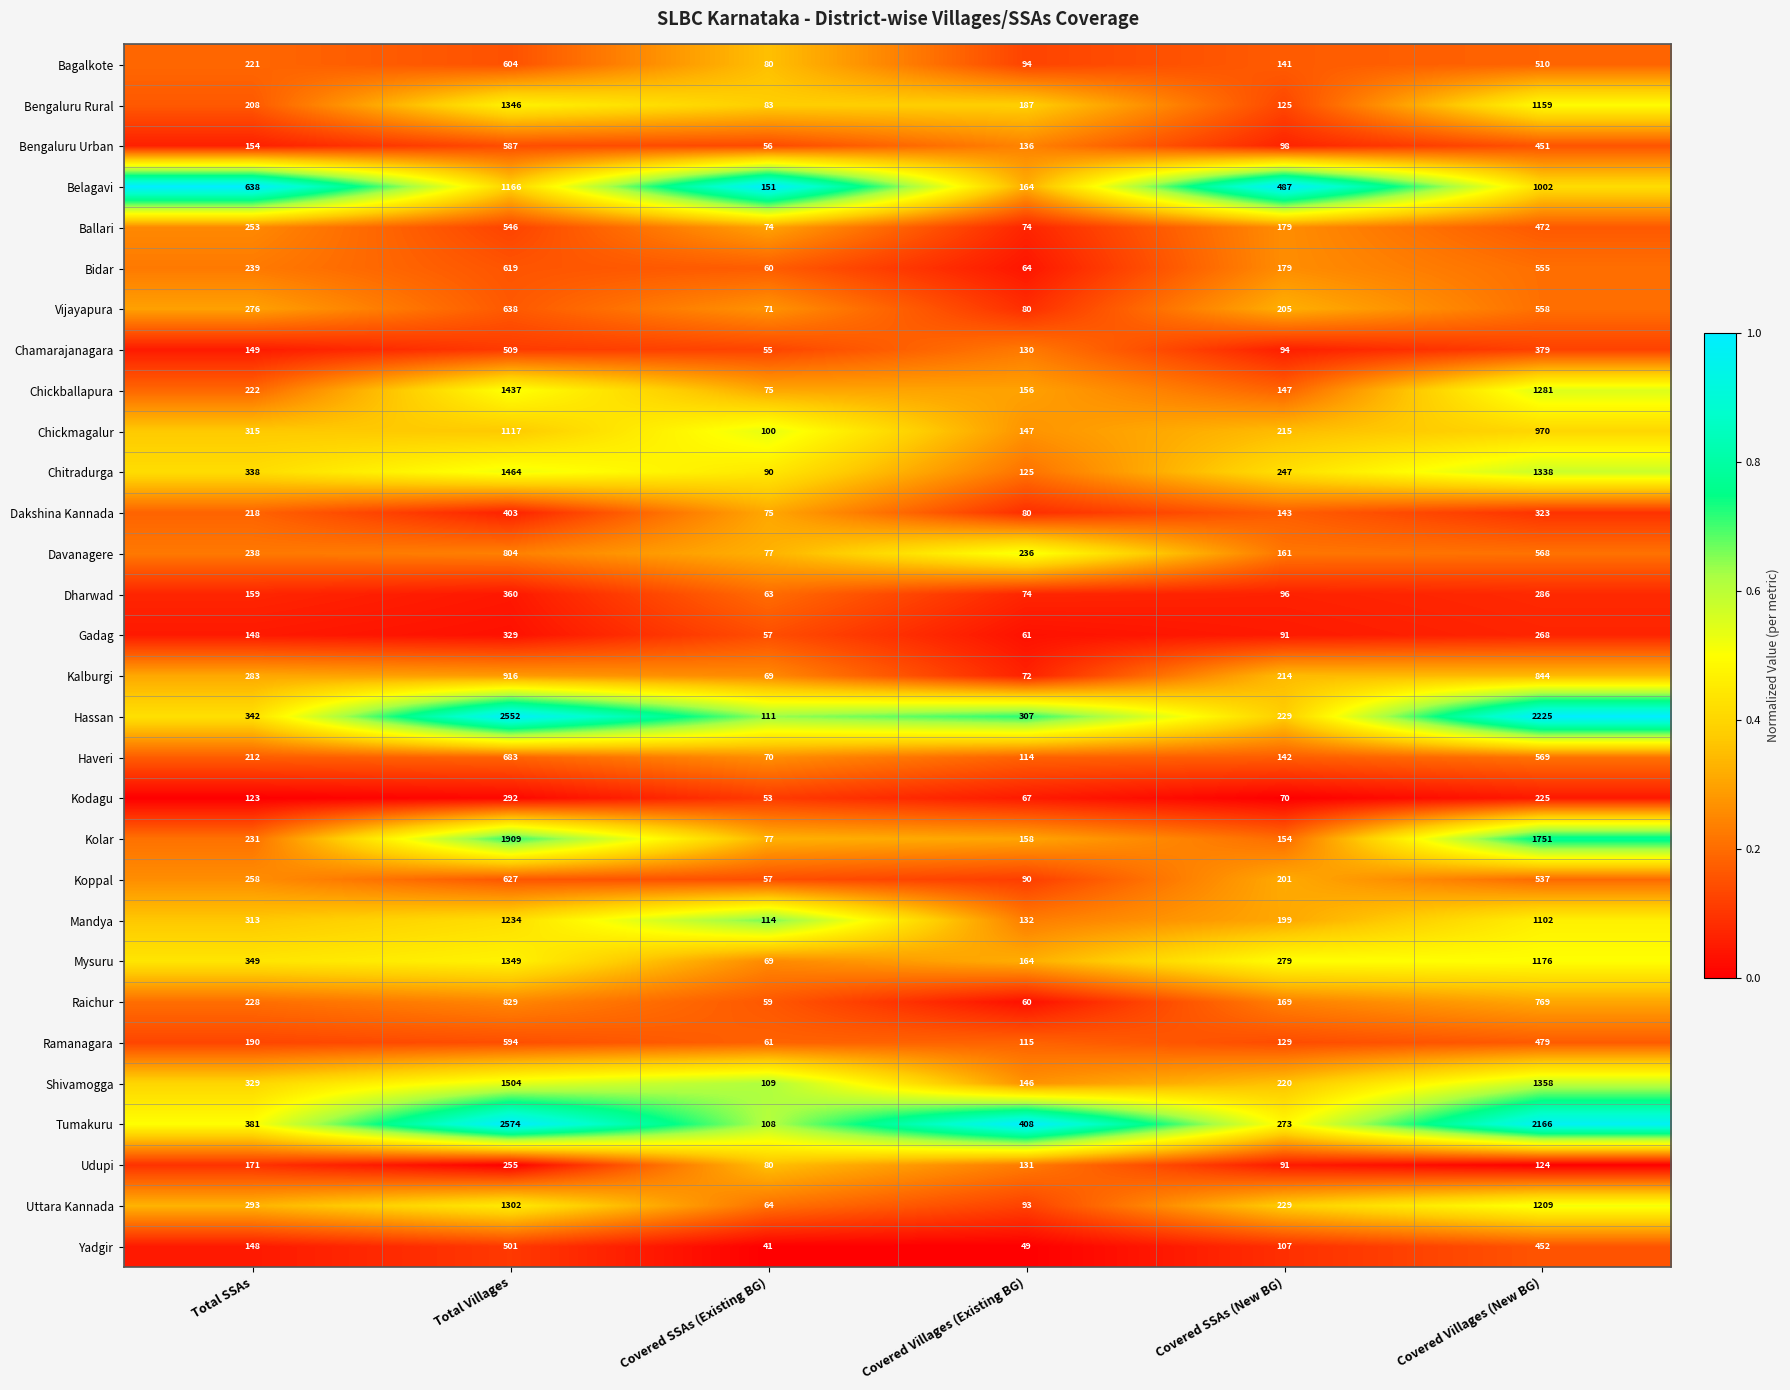

What is the maximum value shown in the chart?

2574